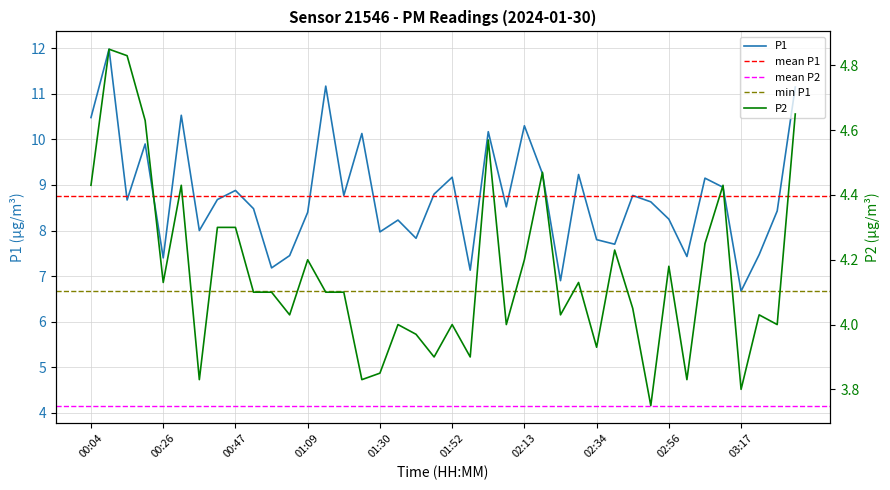

Reading right to left, transcribe all the data shown in this chart.

P1: 11.2	8.4	7.5	6.7	8.9	9.2	7.4	8.2	8.6	8.8	7.7	7.8	9.2	6.9	9.2	10.3	8.5	10.2	7.1	9.2	8.8	7.8	8.2	8.0	10.1	8.8	11.2	8.4	7.5	7.2	8.5	8.9	8.7	8.0	10.5	7.4	9.9	8.7	12.0	10.5
P2: 4.7	4.0	4.0	3.8	4.4	4.2	3.8	4.2	3.8	4.0	4.2	3.9	4.1	4.0	4.5	4.2	4.0	4.6	3.9	4.0	3.9	4.0	4.0	3.9	3.8	4.1	4.1	4.2	4.0	4.1	4.1	4.3	4.3	3.8	4.4	4.1	4.6	4.8	4.8	4.4